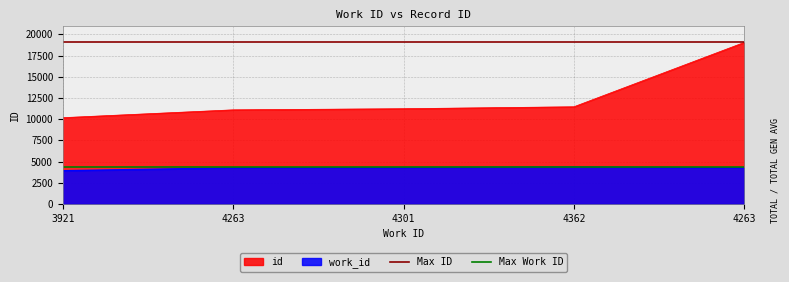

What is the spread (max minus min) of values at 3921?

14678